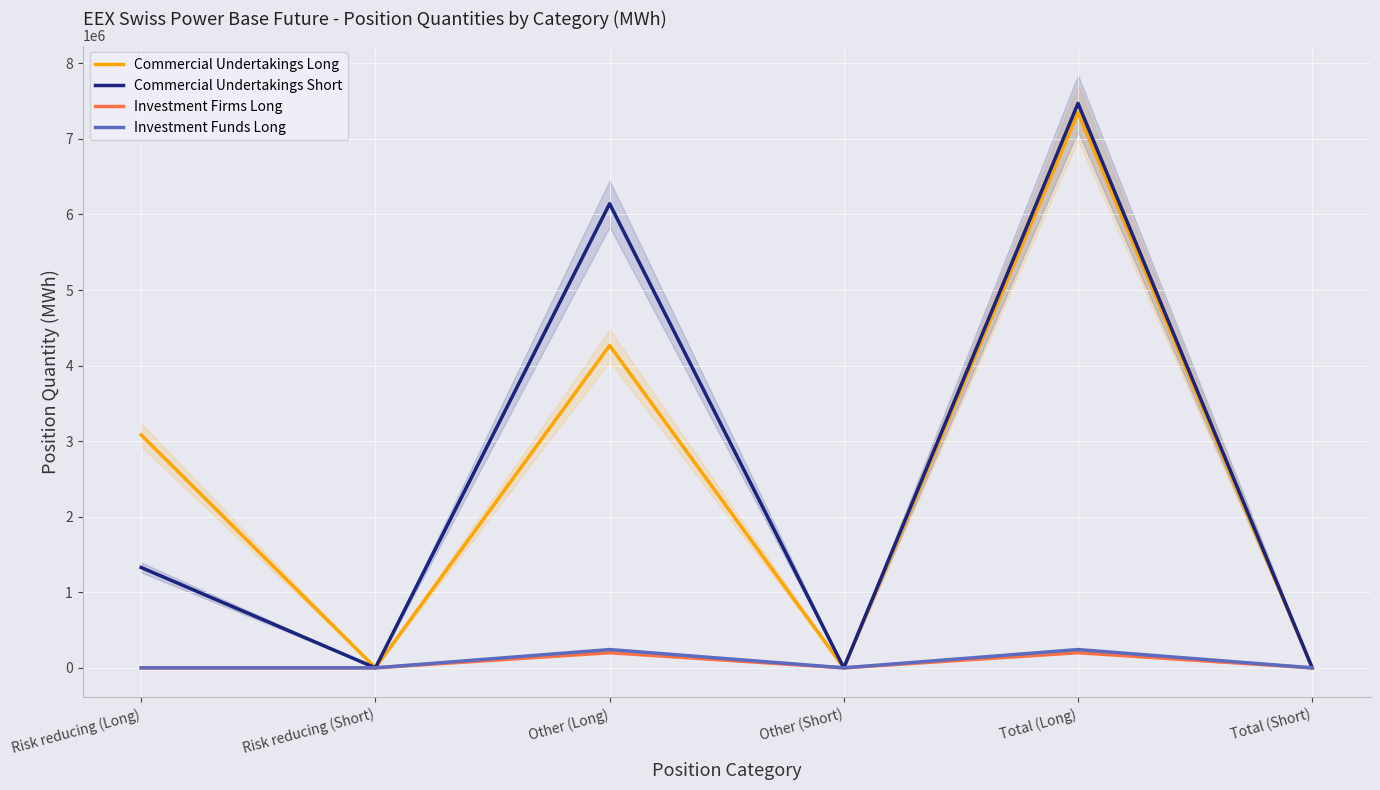

Between Risk reducing (Long) and Total (Long), which series saw the biggest shift?

Commercial Undertakings Short